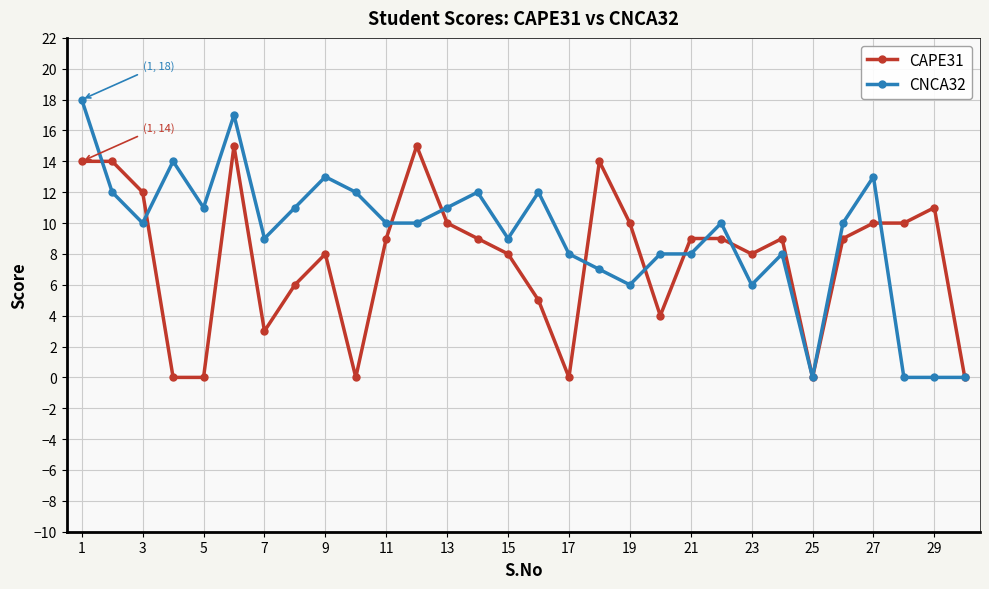

List the series in order of their overall mean, lowest first.

CAPE31, CNCA32